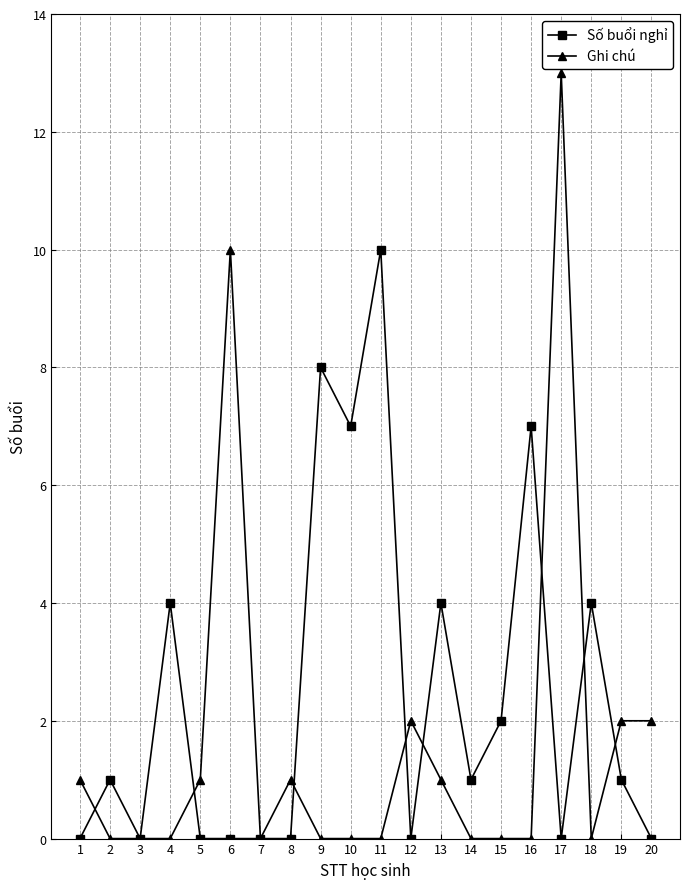

At which category is the sum across all series the highest?

17